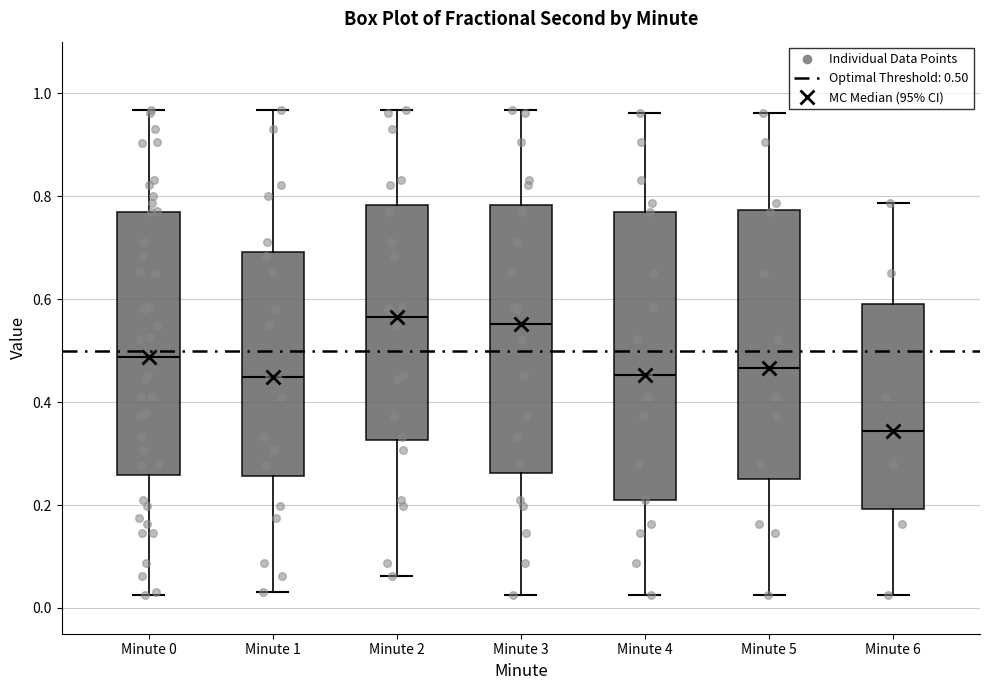

Comparing the boxes themselves (not the whiskers), which one is the tallest?

Minute 4